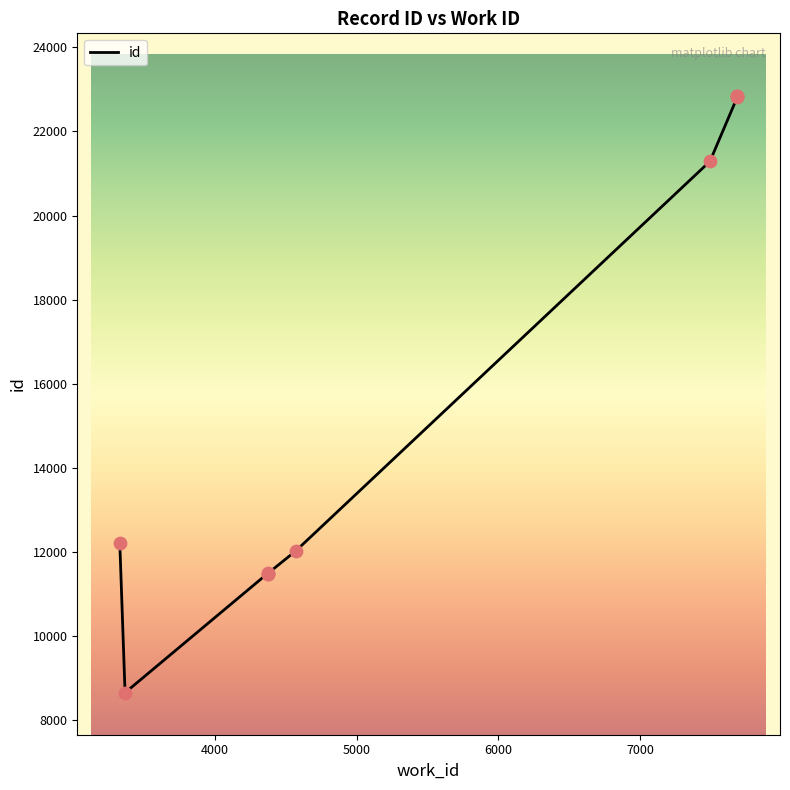

Approximately how many times larger is the value at 4374 compared to 4372?

1.0